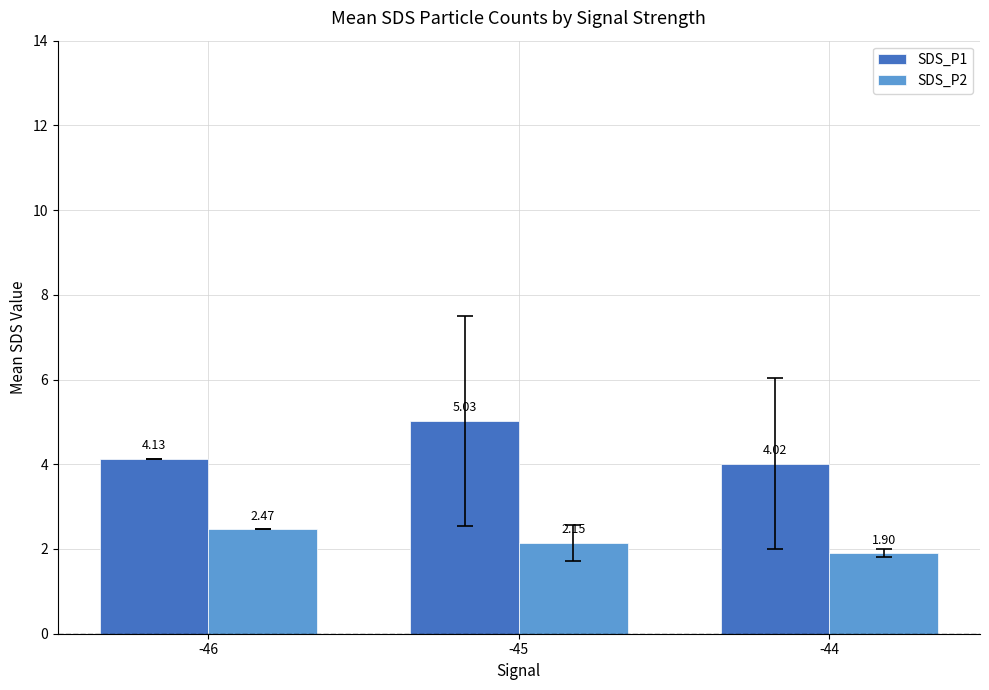

How many SDS_P2 values are between 1 and 2?

1